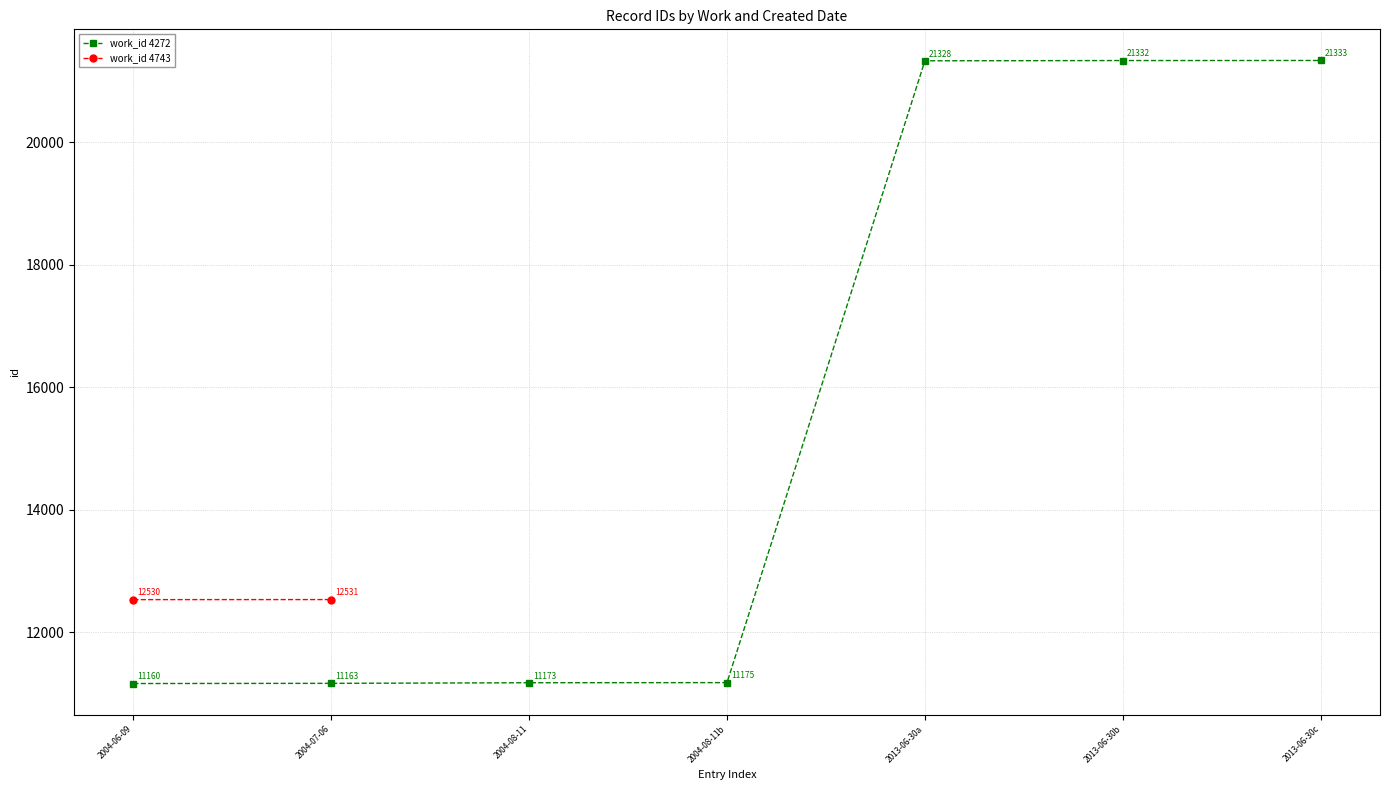

What is the label of the 2nd point from the left?

2004-07-06